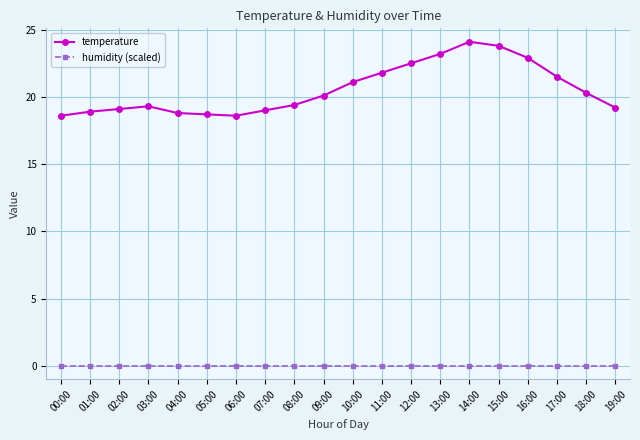

True or false: temperature has more than 1 points higher than both neighbors.

True